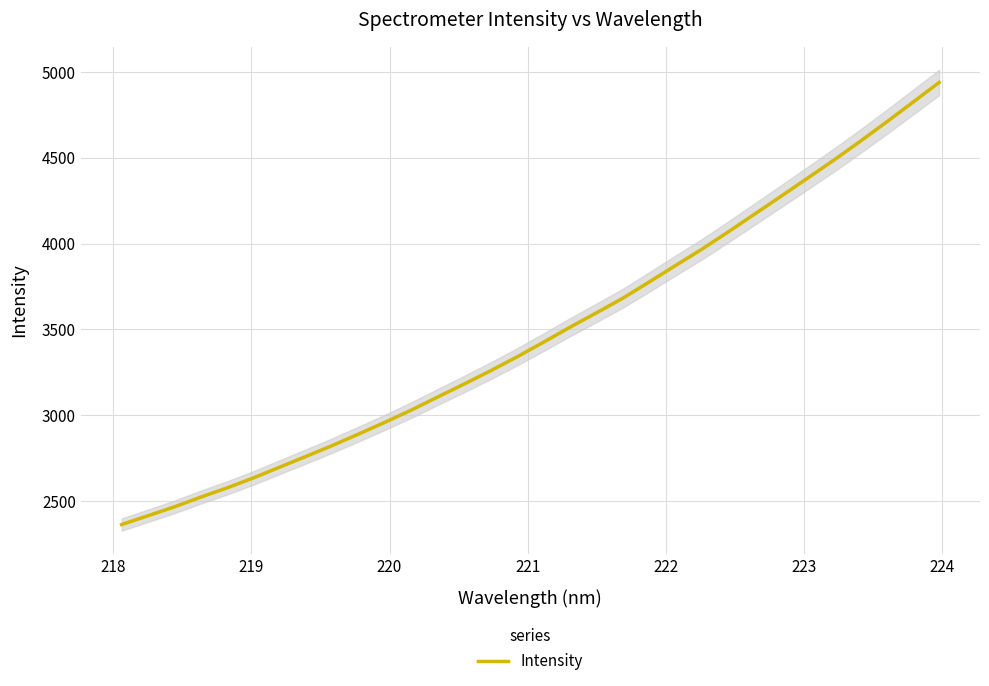

Count the number of categories in the chart.

32